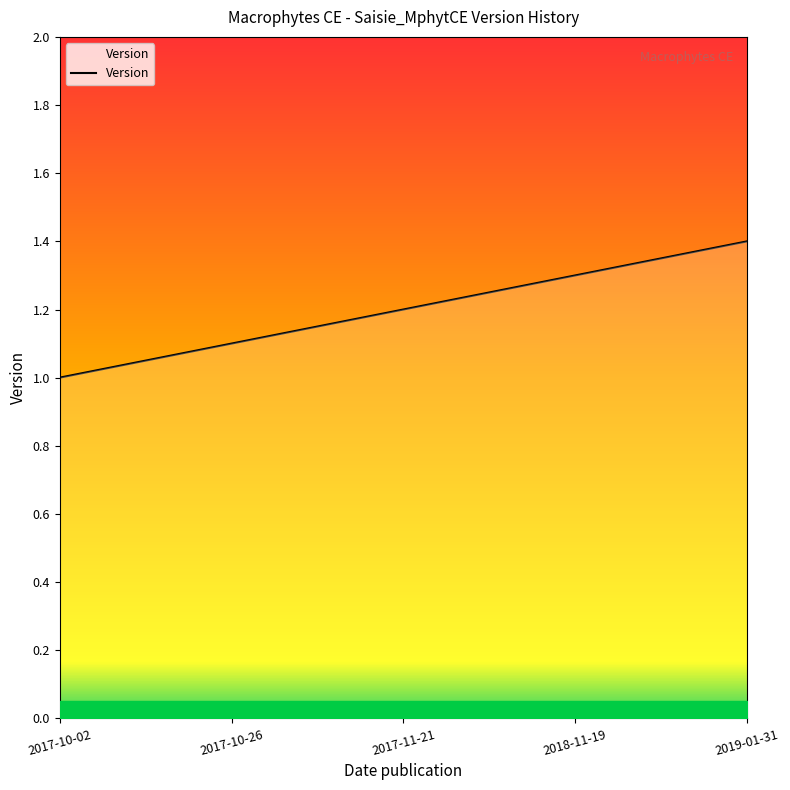

Which label corresponds to the largest value in the chart?

2019-01-31